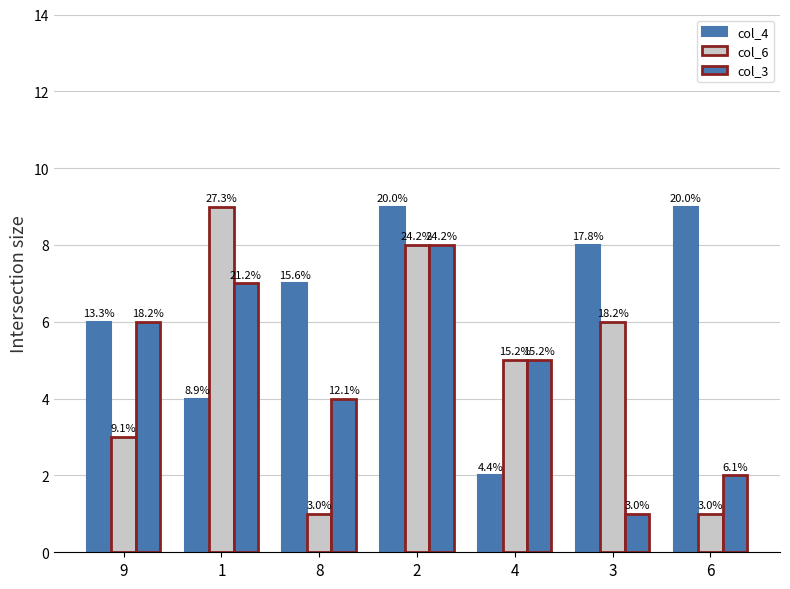

What is the highest value of the col_4 series?

9